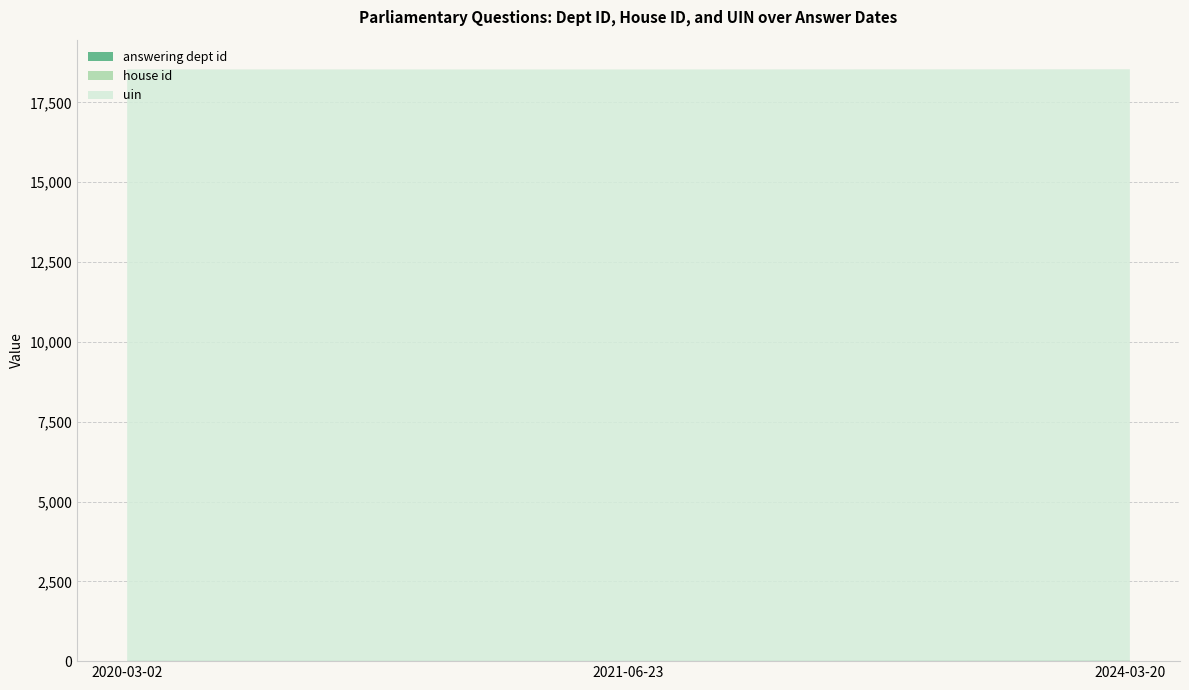

Reading left to right, list all the values displayed in this chart.

answering dept id: 13	11	17
house id: 1	1	1
uin: 18522	18522	18522